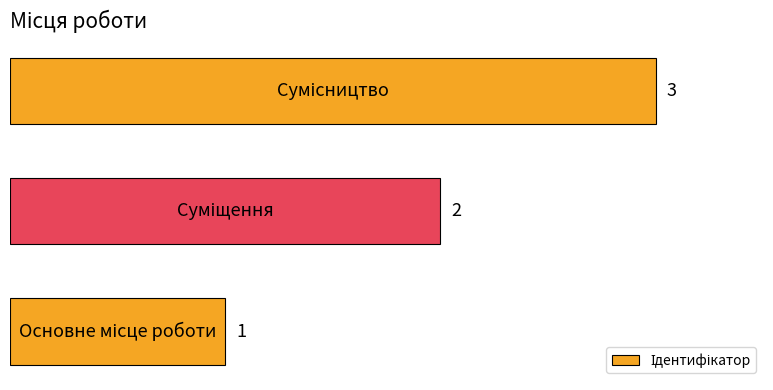

Count the number of data series in this chart.

1